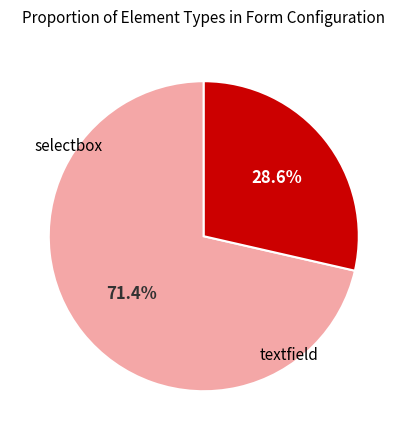

Is there any slice that represents more than half of the pie?

Yes